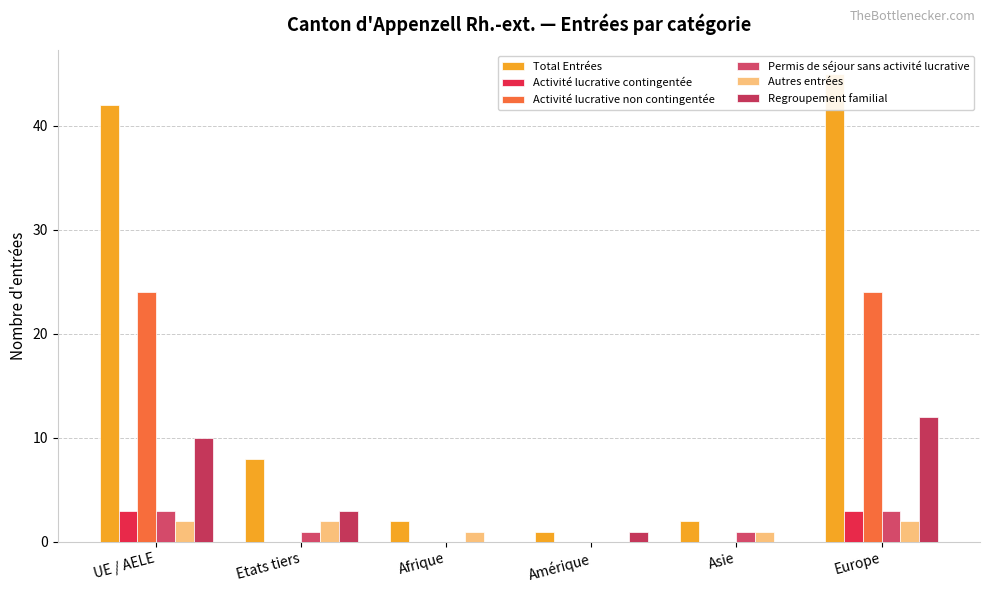

What is the difference between the second highest and second lowest values in the Activité lucrative non contingentée series?

24